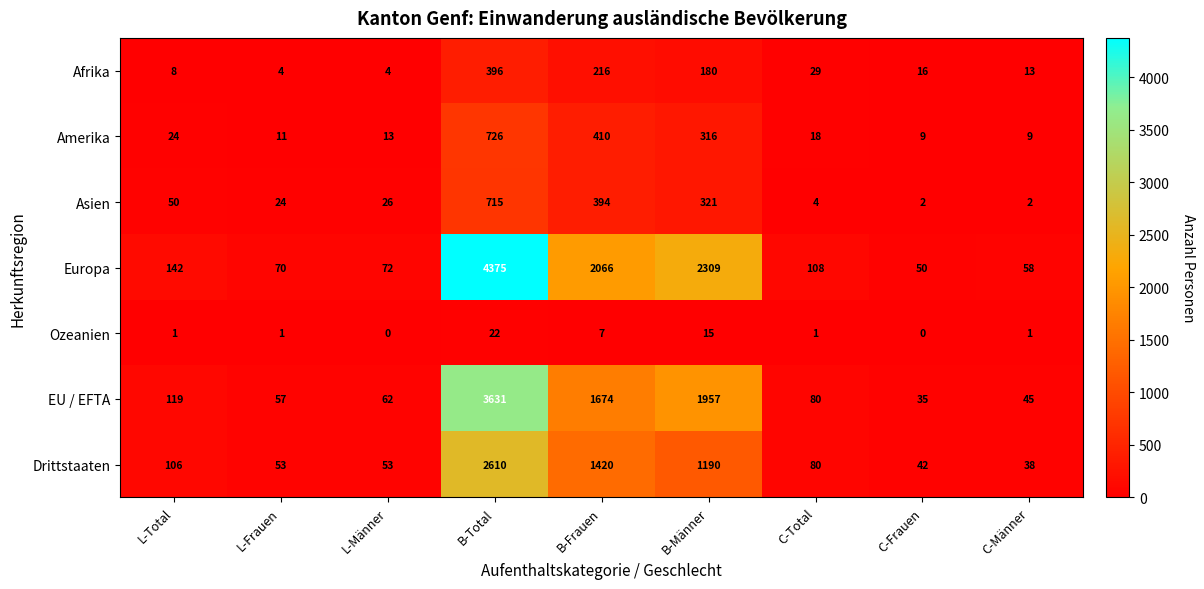

At which category is the sum across all series the highest?

B-Total